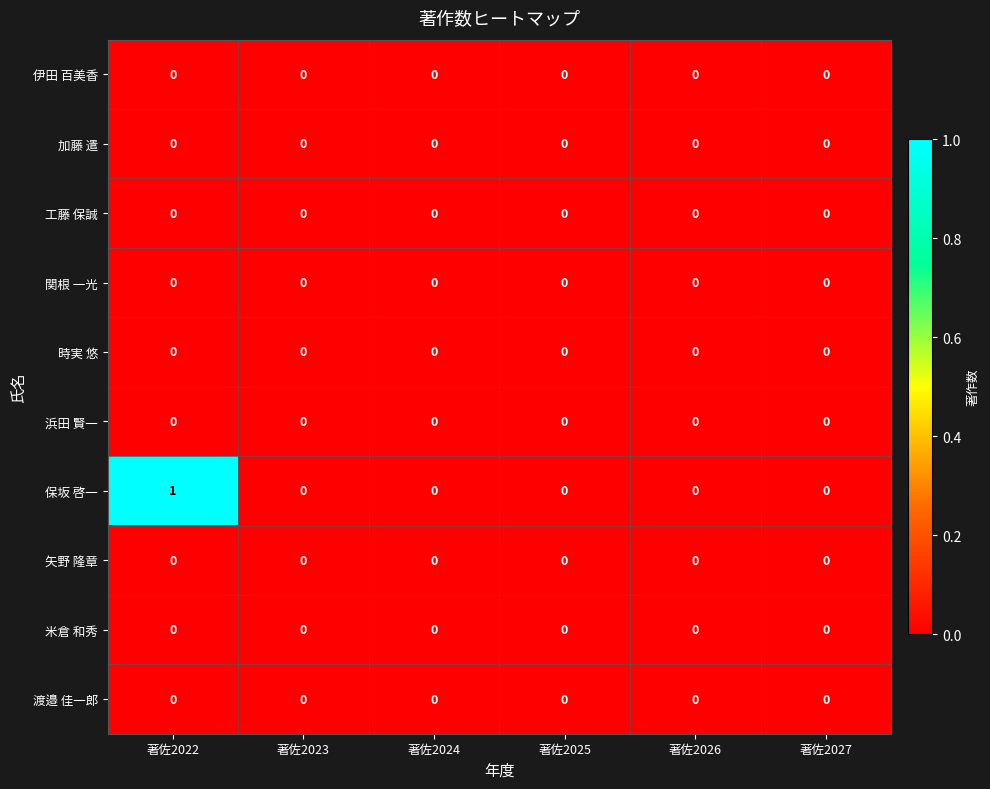

Which series has the largest total across all categories?

保坂 啓一